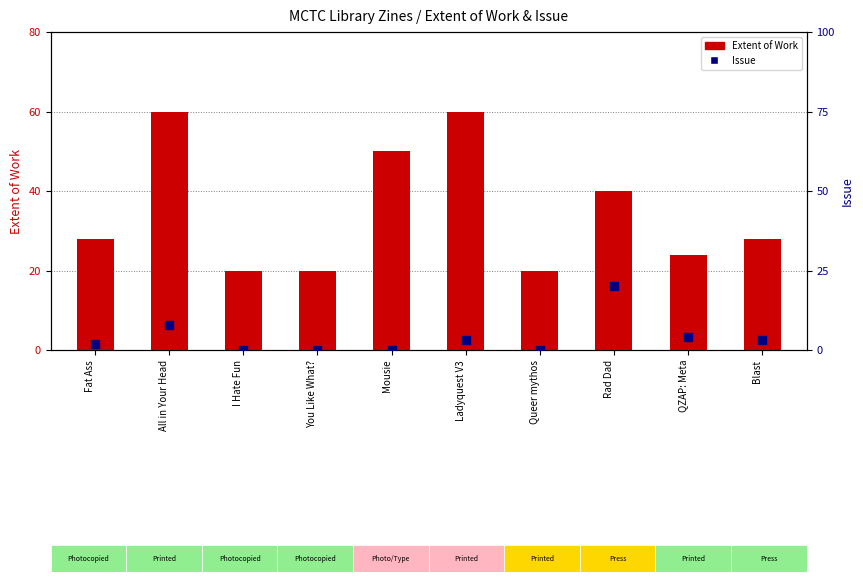

At which category is the sum across all series the highest?

All in Your Head